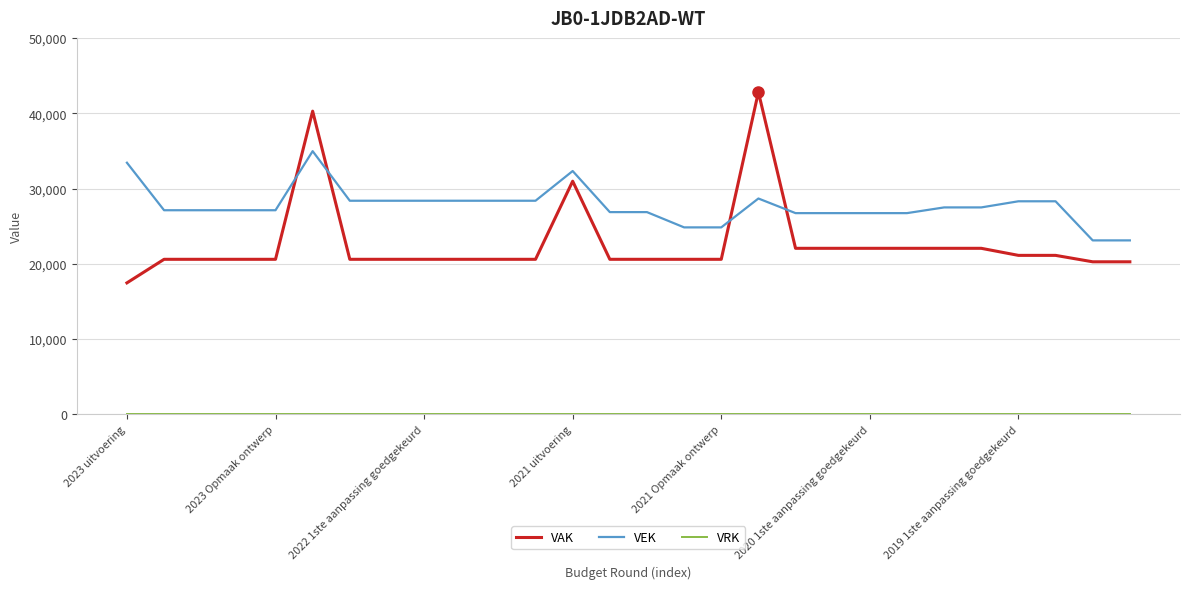

Is this an area chart (filled region under the line)?

No